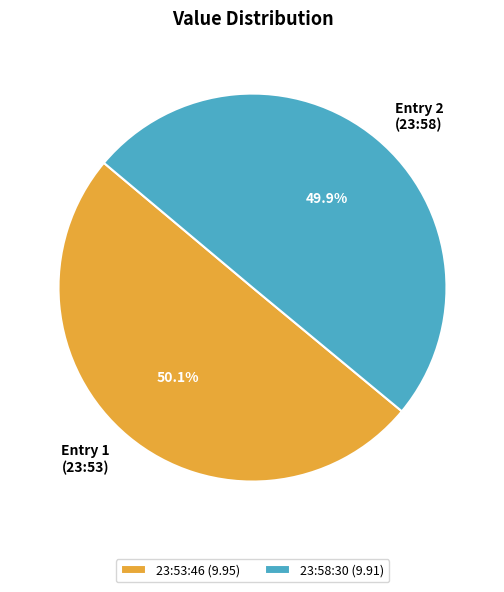

To the nearest percent, what is the average slice percentage?

50%